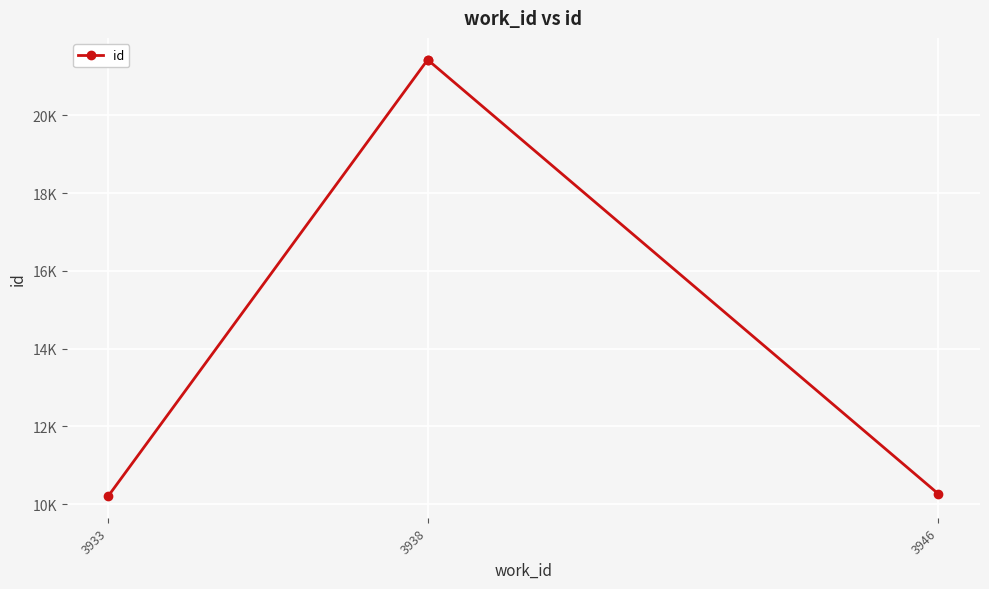

How many values exceed 21432?

1